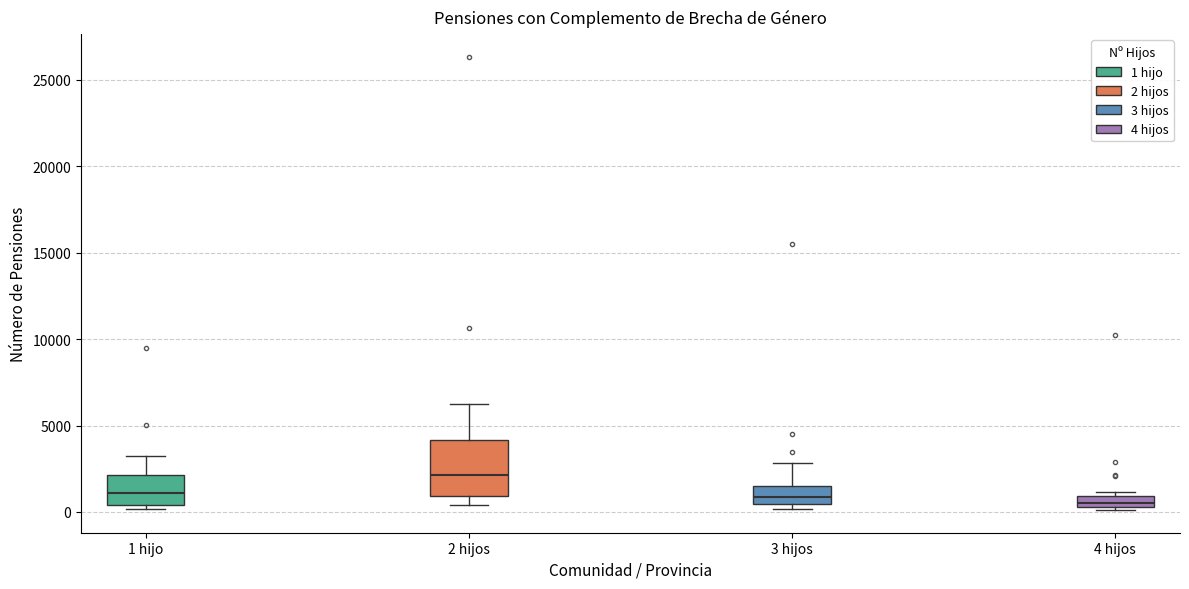

Which box is the tallest, from its lower edge to its upper edge?

2 hijos